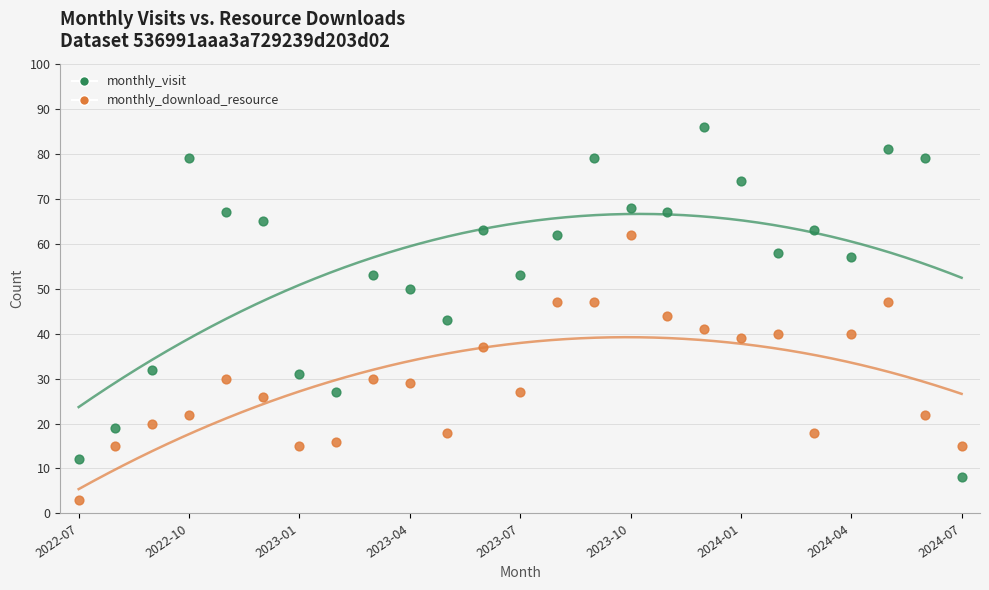

Which series reaches the maximum Y coordinate?

monthly_visit